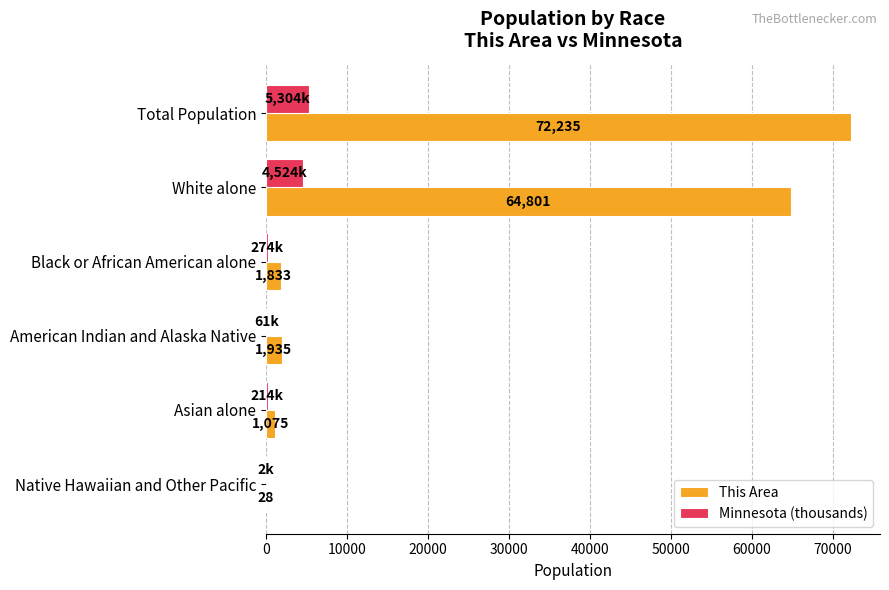

Which series changed the most between Total Population and Asian alone?

This Area